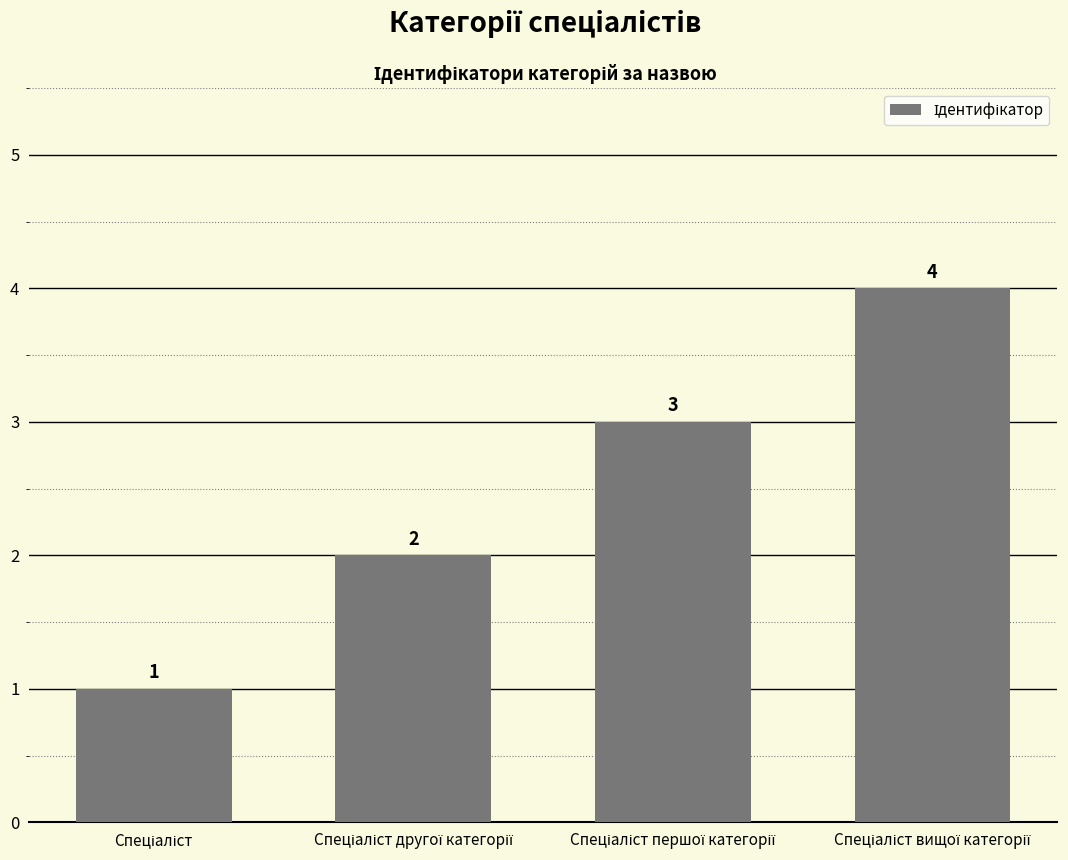

What is the maximum value shown in the chart?

4